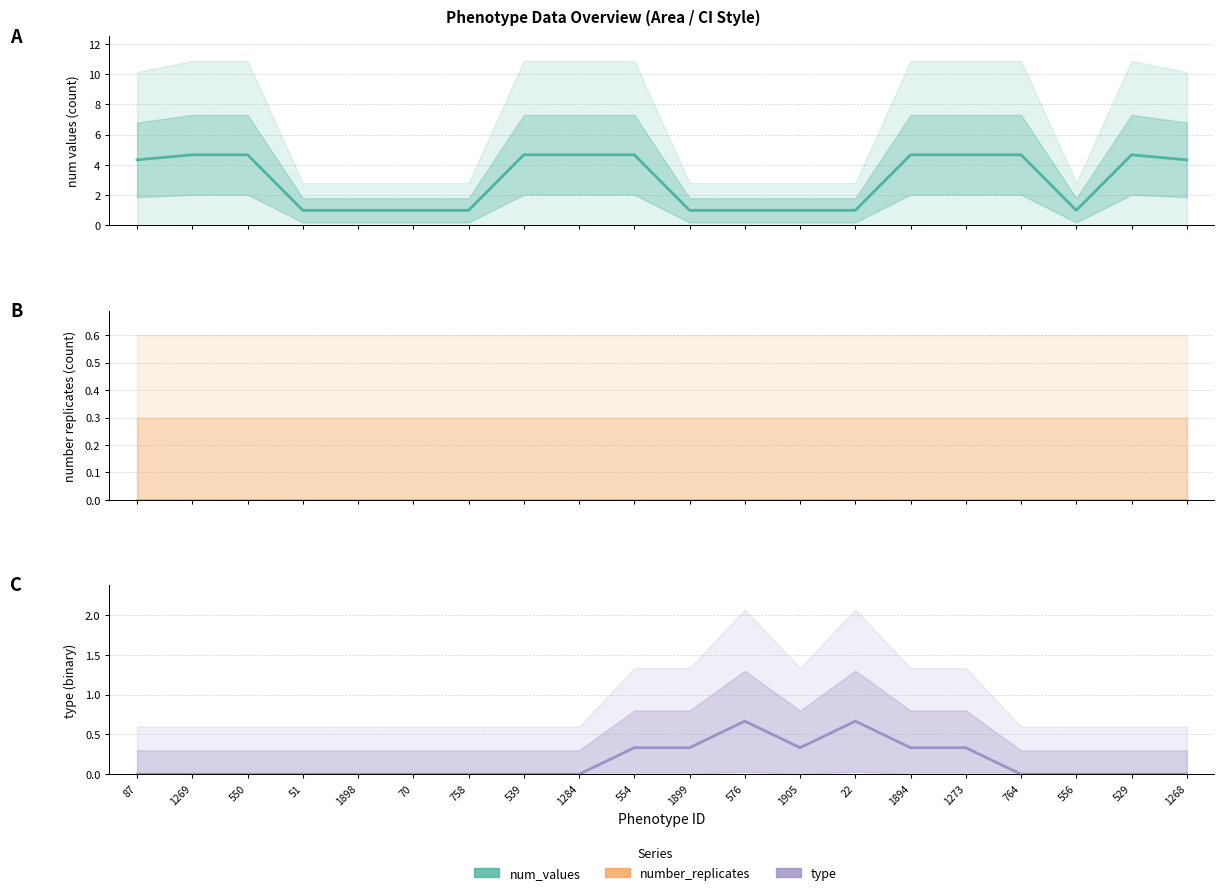

What is the maximum value shown in the chart?

4.7